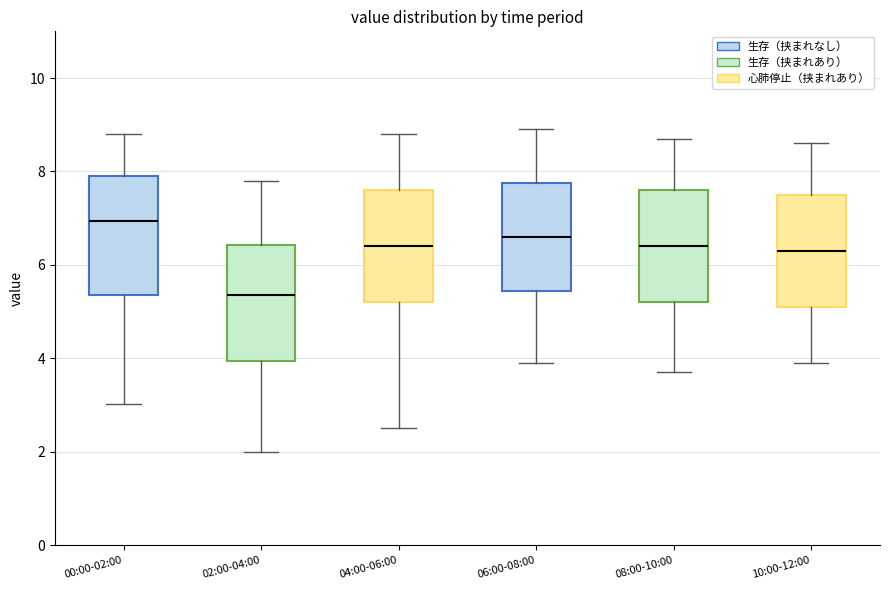

Reading left to right, transcribe this box plot: for each box, give where its median line is, the range the box spans, and where its two whiskers end, as read against the y-axis. The values are not printed on the chart, so give them approximately, as read against the axis.

00:00-02:00: median 7.0, box 5.4 to 8.0, whiskers 3.0 to 8.8
02:00-04:00: median 5.4, box 4.0 to 6.4, whiskers 2.0 to 7.8
04:00-06:00: median 6.4, box 5.2 to 7.6, whiskers 2.6 to 8.8
06:00-08:00: median 6.6, box 5.4 to 7.8, whiskers 4.0 to 9.0
08:00-10:00: median 6.4, box 5.2 to 7.6, whiskers 3.8 to 8.8
10:00-12:00: median 6.4, box 5.2 to 7.6, whiskers 4.0 to 8.6